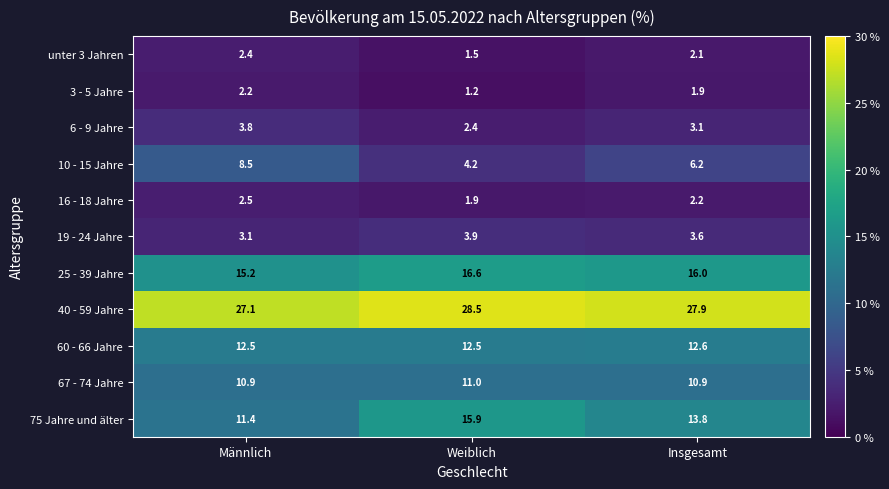

Between Männlich and Insgesamt, which series saw the biggest shift?

75 Jahre und älter